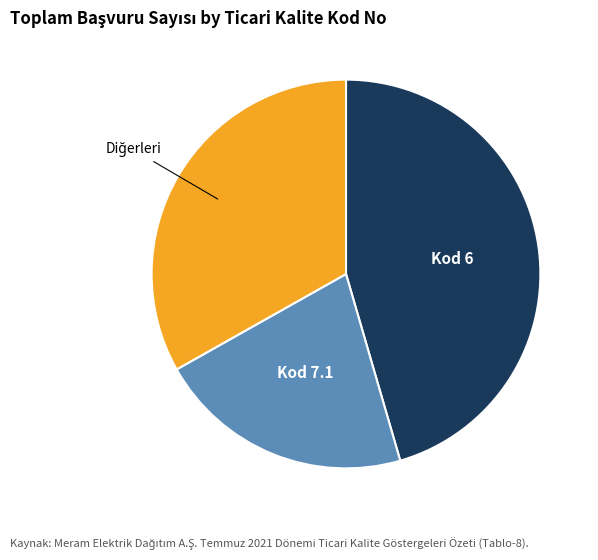

Is there a majority slice in this chart?

No